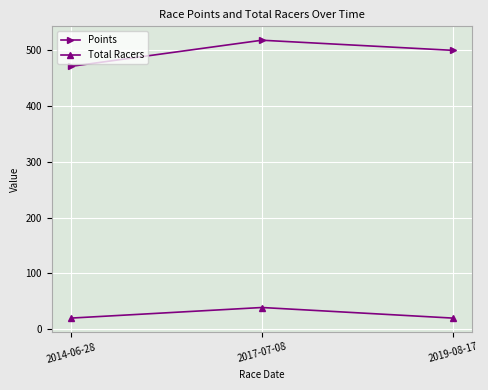

Which series has the largest range (max minus min)?

Points